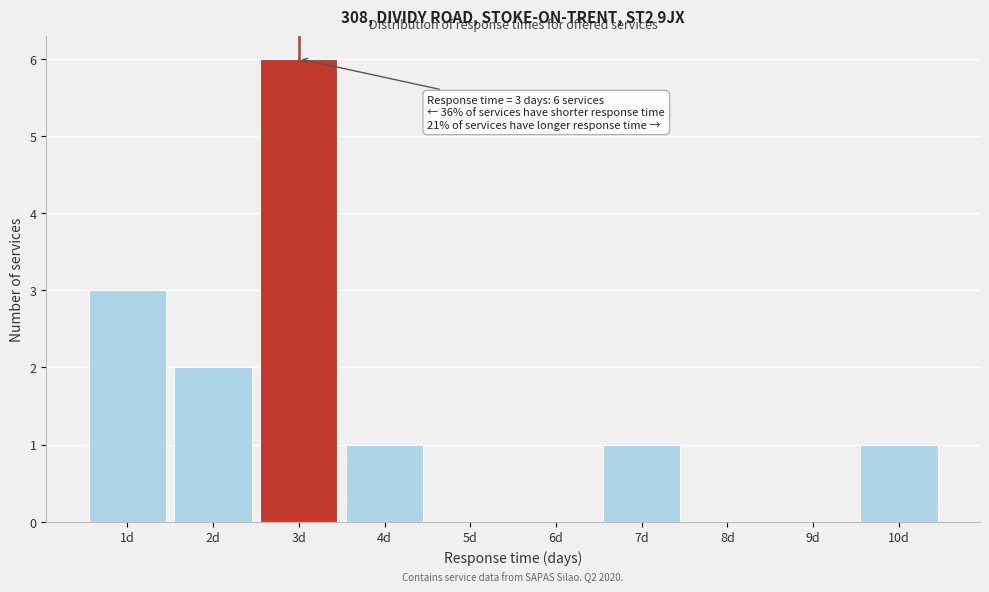

Which range on the x-axis has the tallest bar?

2.5 to 3.5